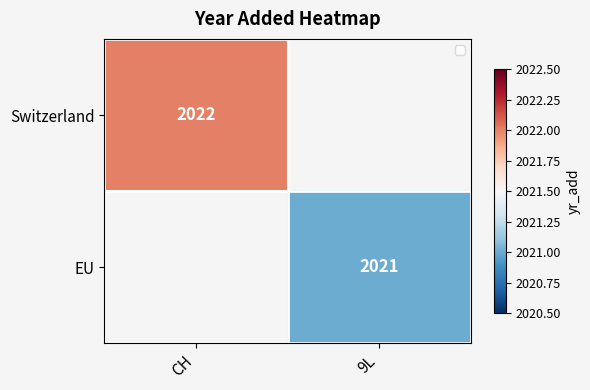

At how many categories does at least one series exceed 2021?

1